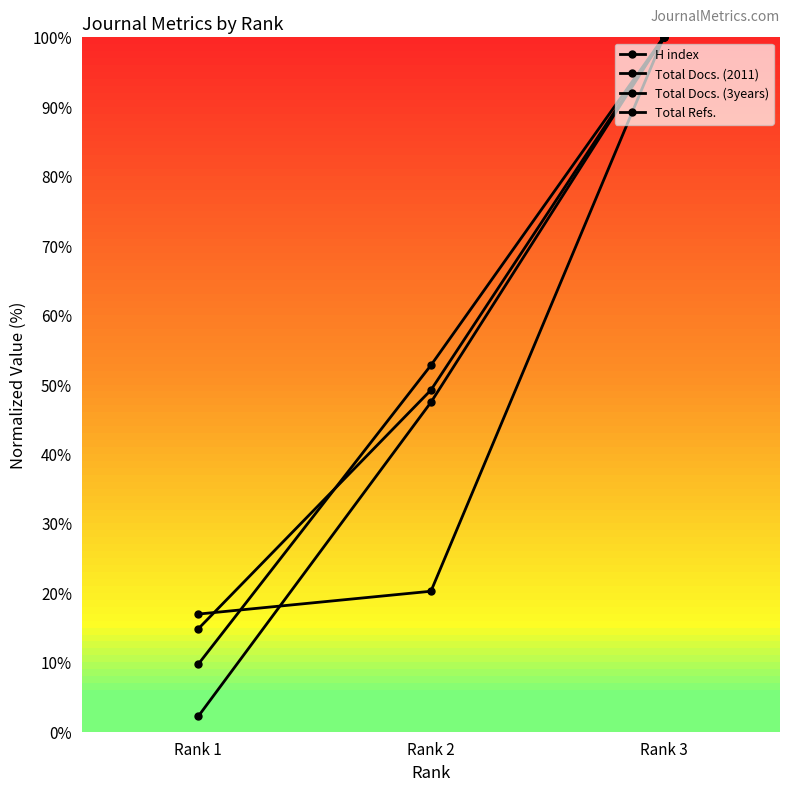

What is the sum of all Total Refs. values?

149.7